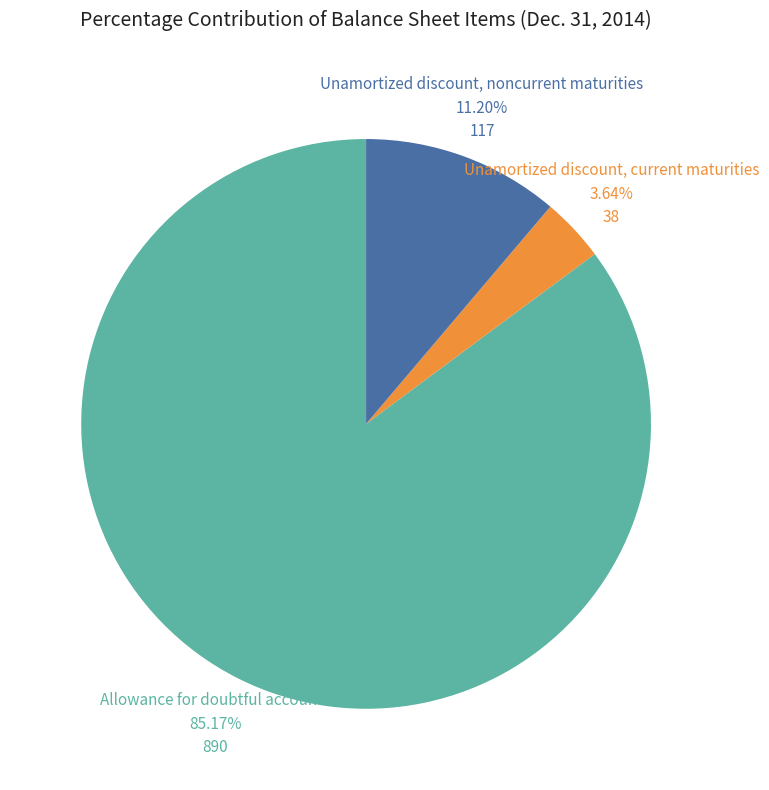

Is there any slice that represents more than half of the pie?

Yes